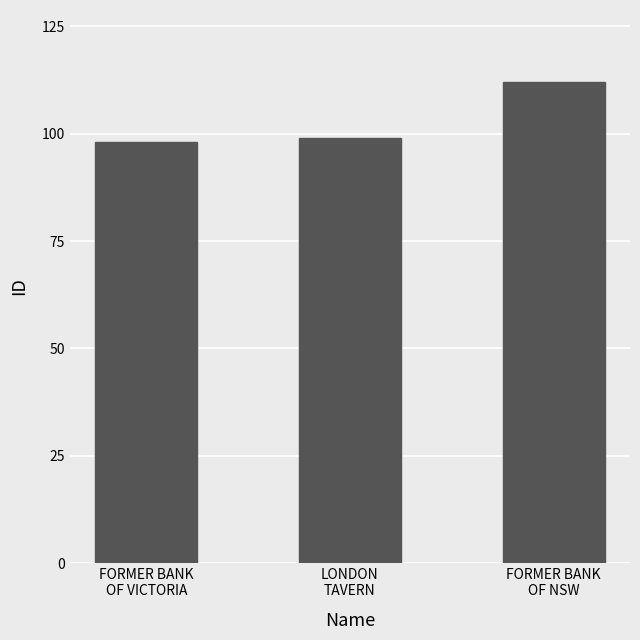

What is the average value?

103